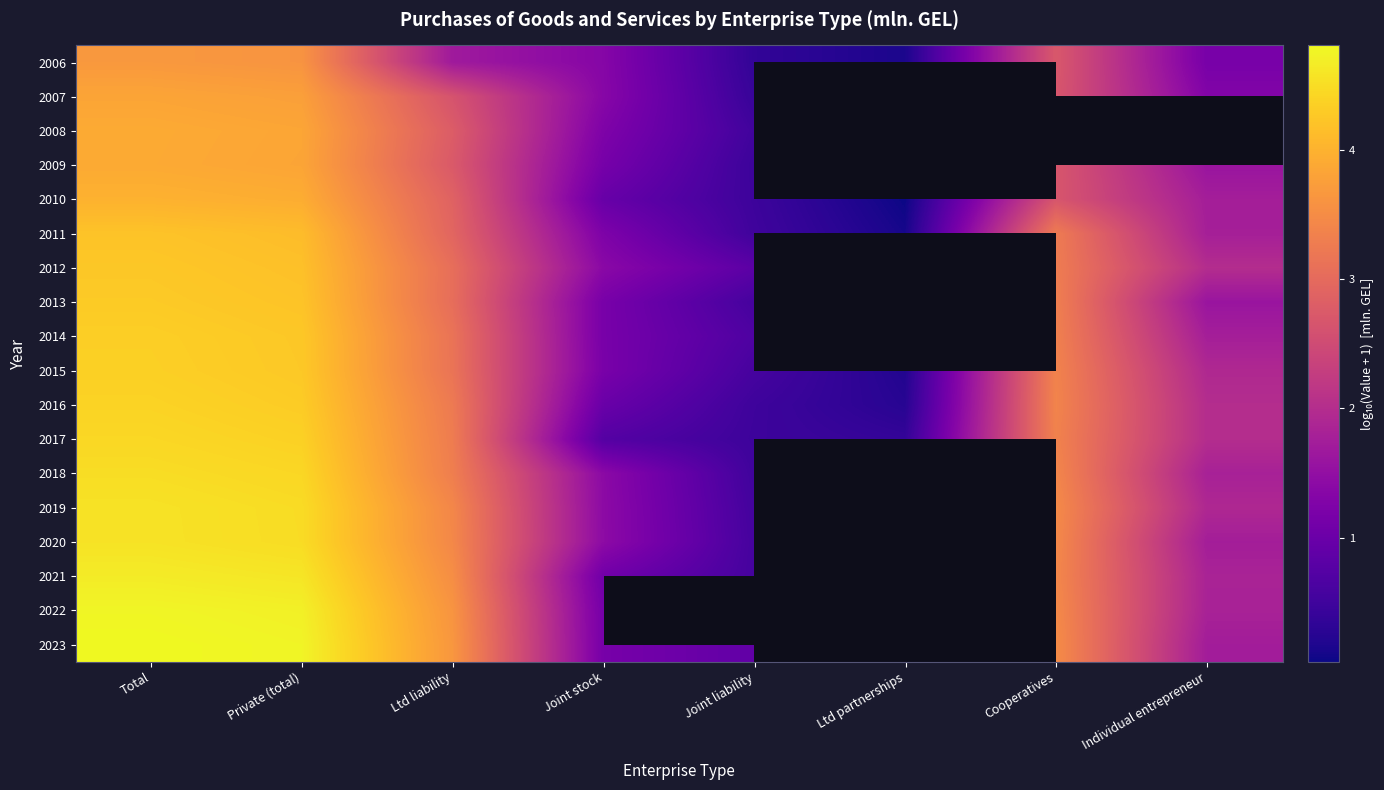

At which label does 2009 reach its peak?

Total